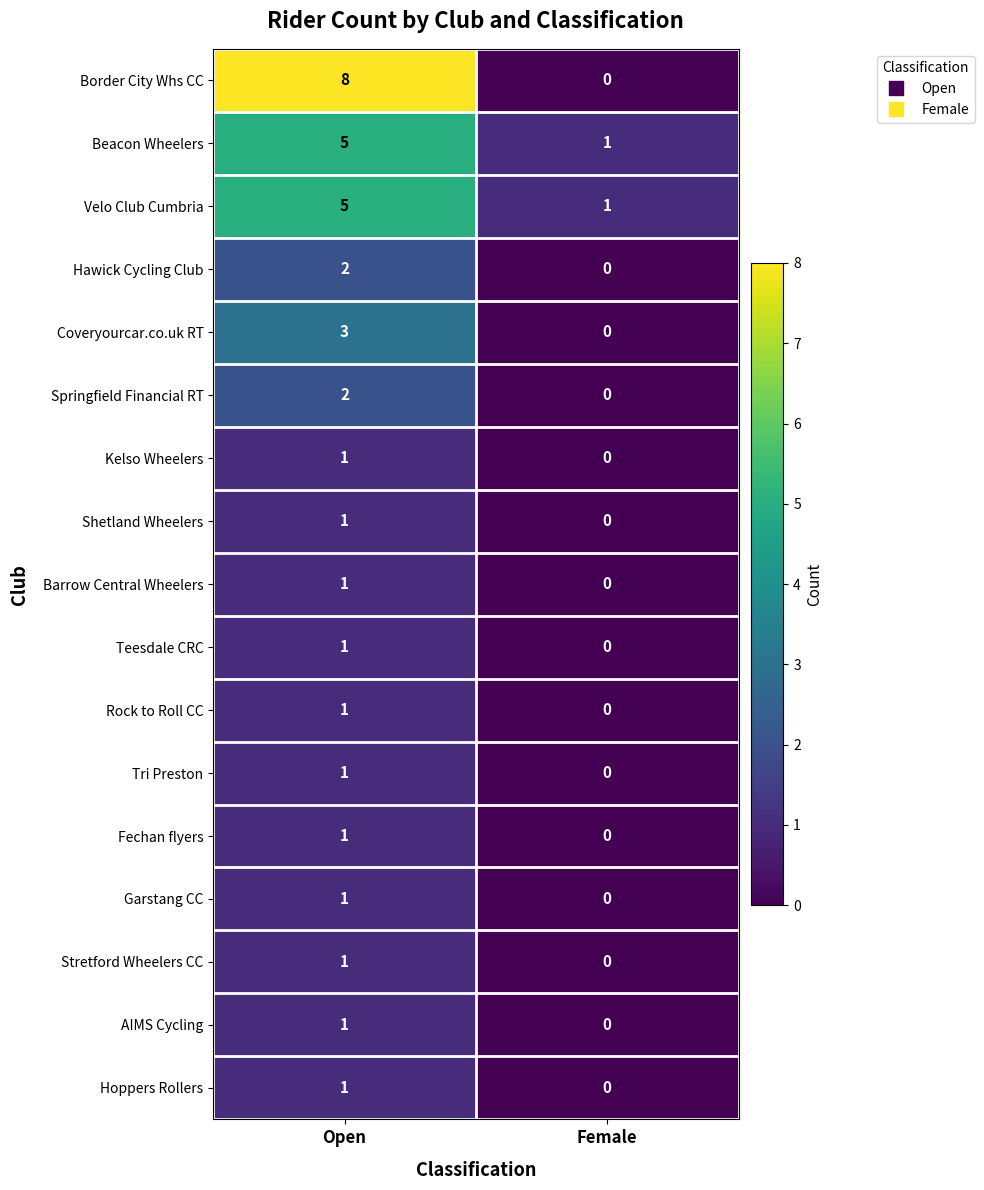

Which series has the largest range (max minus min)?

Border City Whs CC